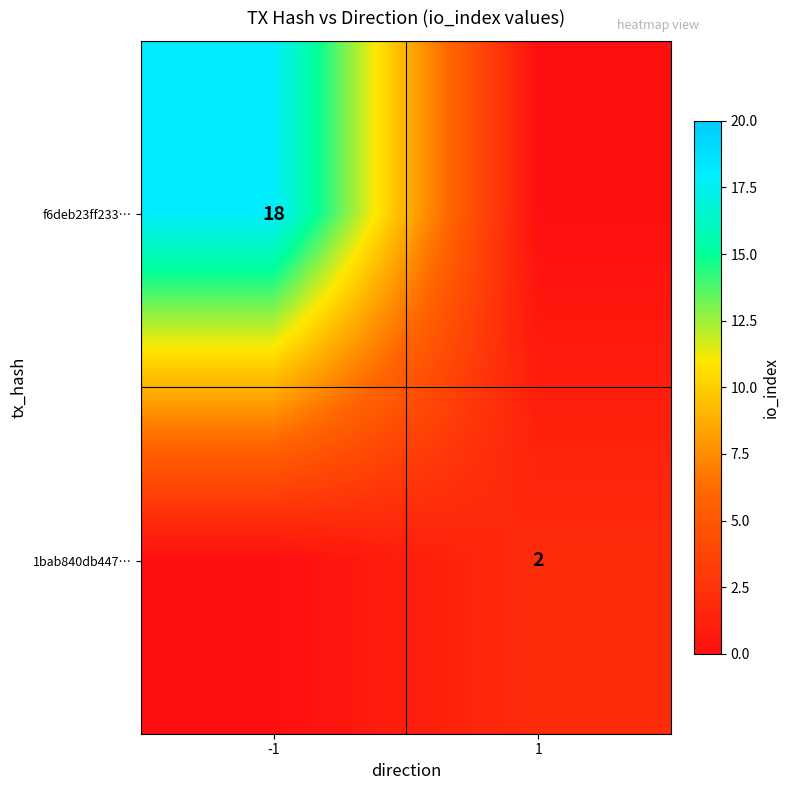

Is it true that f6deb23ff233… equals 18 at -1?

True